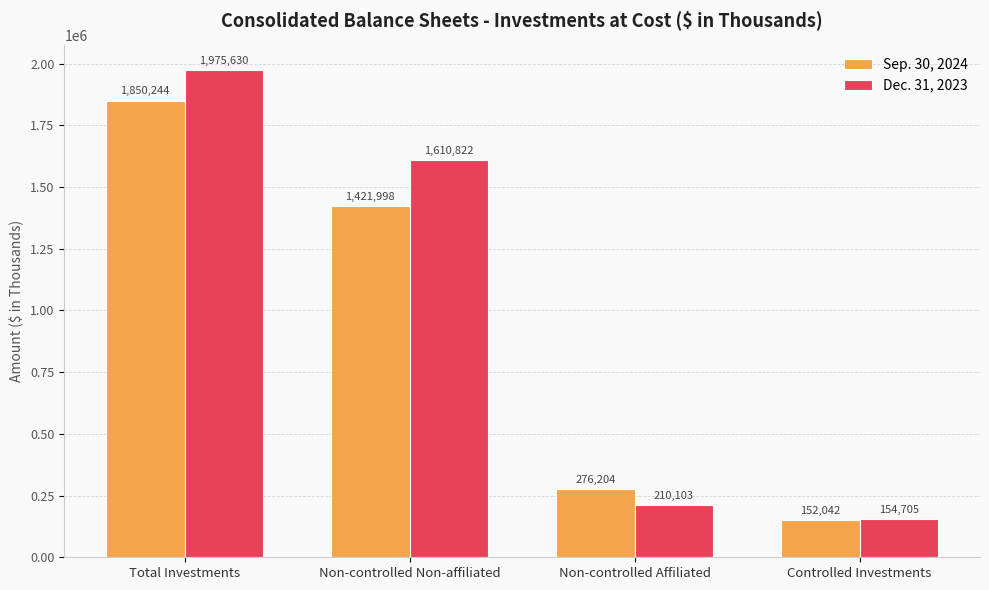

Reading left to right, list all the values displayed in this chart.

Sep. 30, 2024: 1850244	1421998	276204	152042
Dec. 31, 2023: 1975630	1610822	210103	154705